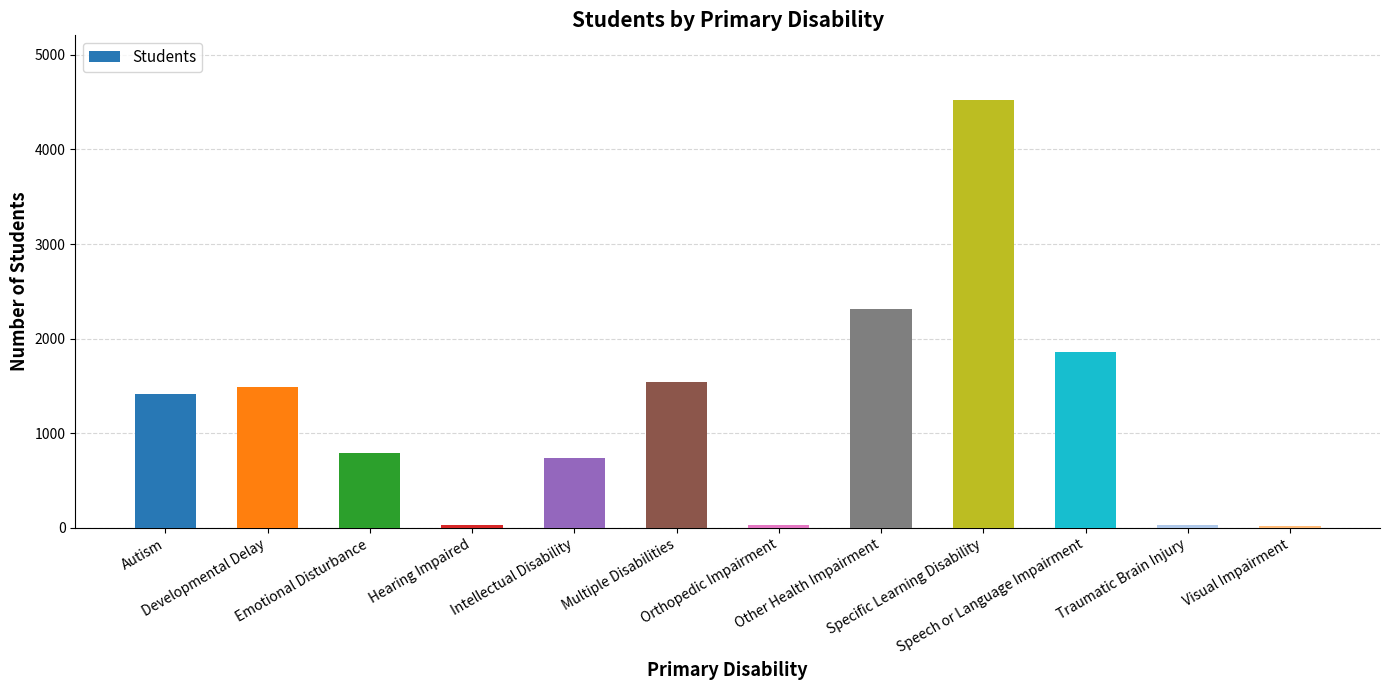

What is the sum of all values?

14797